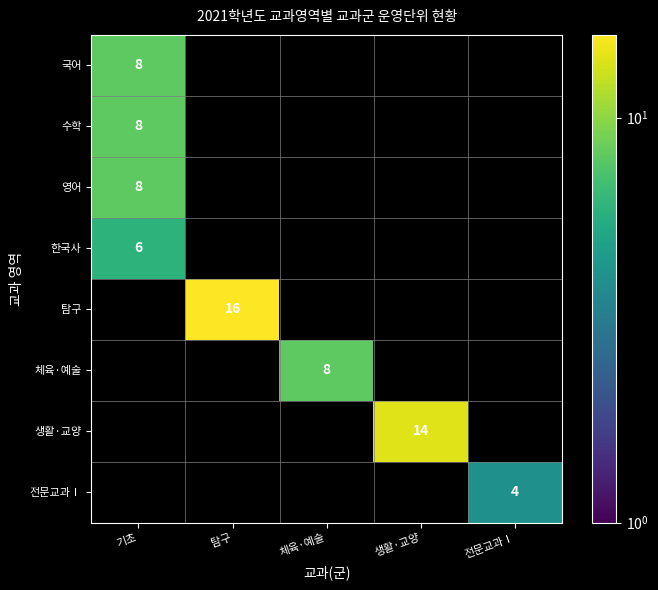

The value of 한국사 at 기초 is 2. True or false?

False